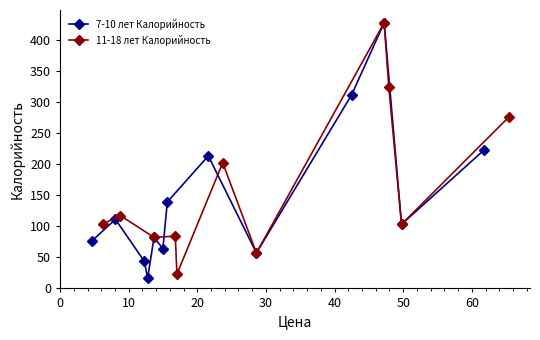

Where do 7-10 лет Калорийность and 11-18 лет Калорийность first cross each other?

5 and 6